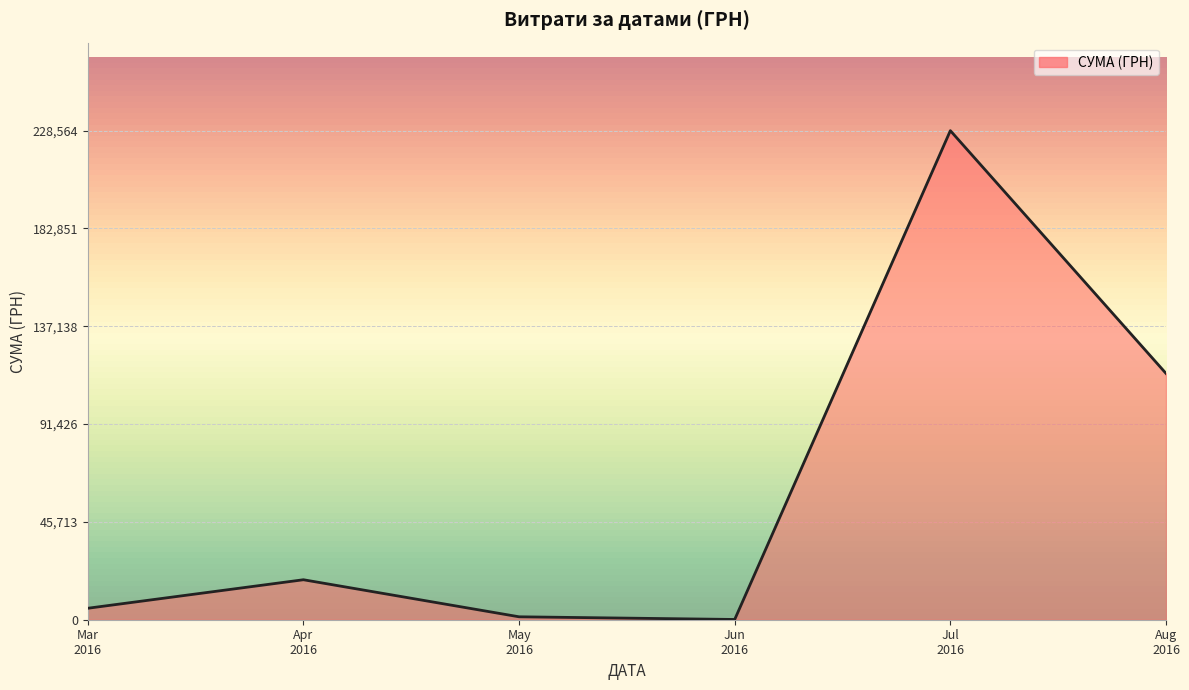

Reading right to left, transcribe all the data shown in this chart.

115109.7	228563.9	120.0	1367.4	18684.1	5358.3